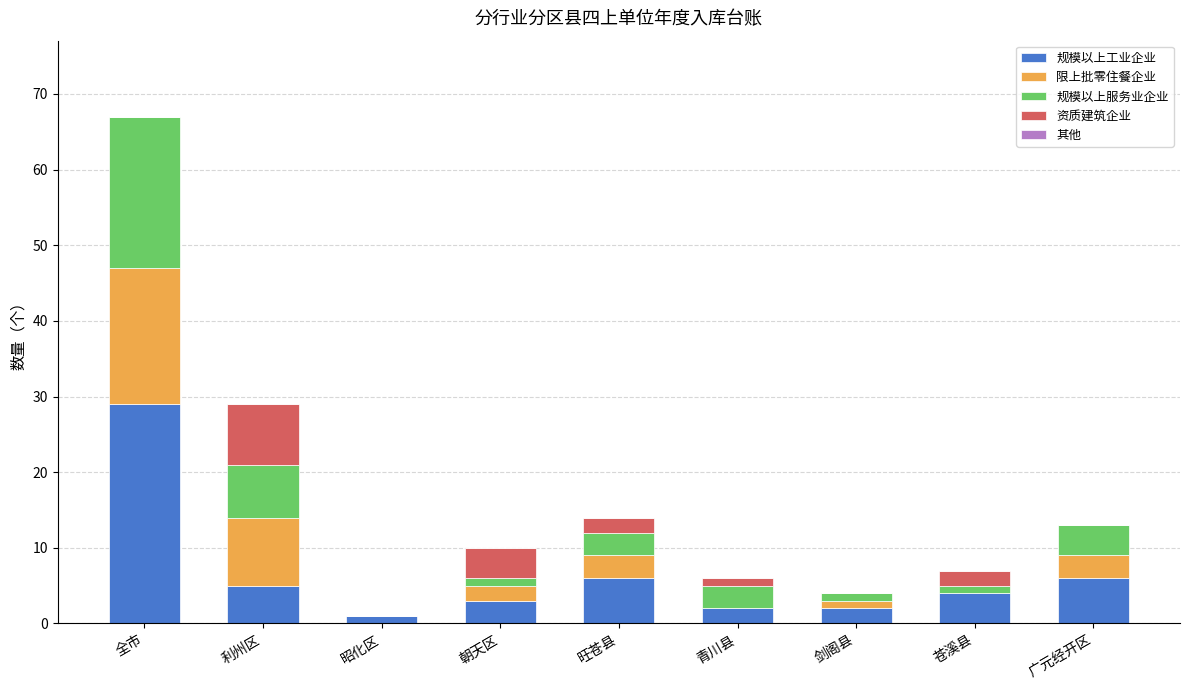

How many categories are shown in the chart?

9